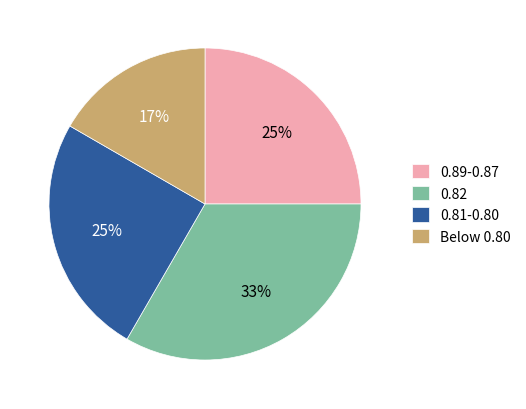

What percentage is the 0.89-0.87 slice, to the nearest percent?

25%